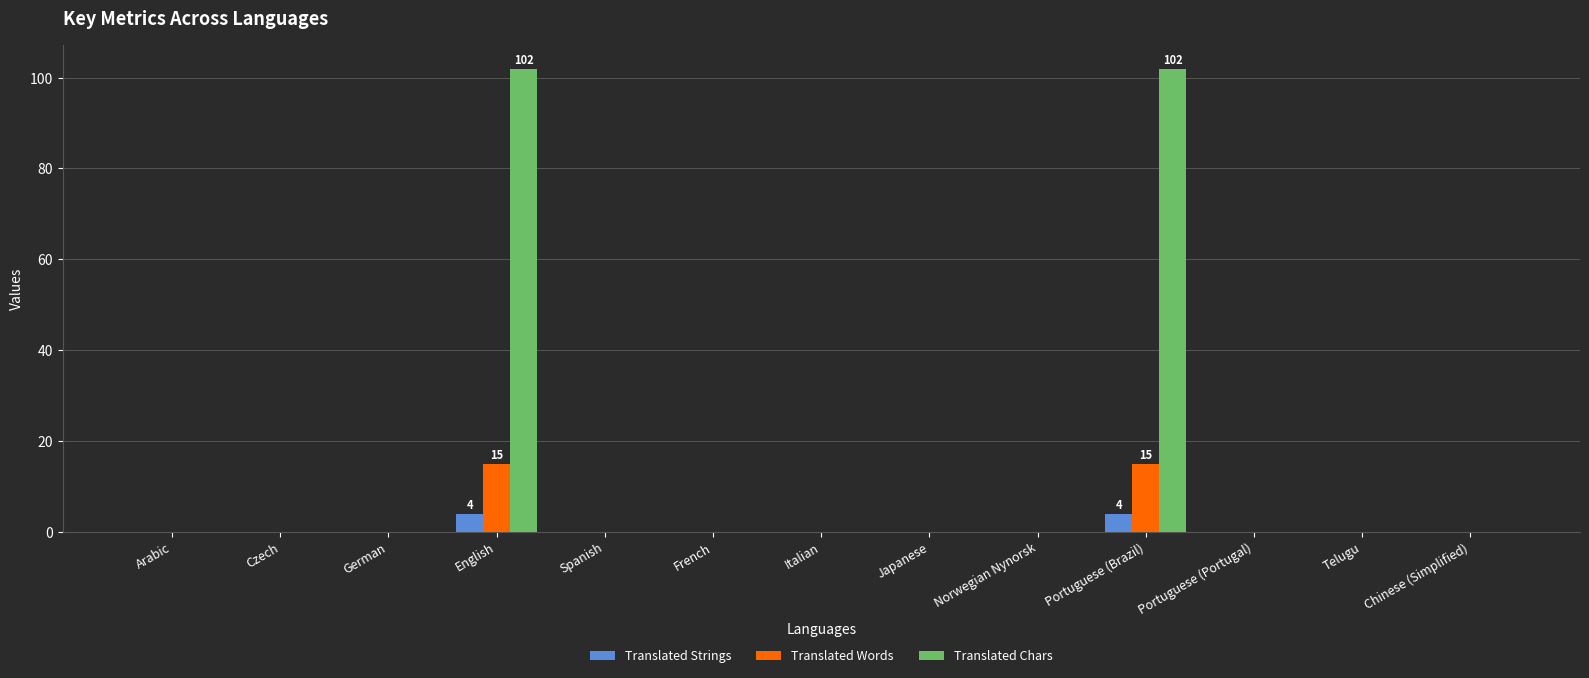

How many data points does each series have?

13